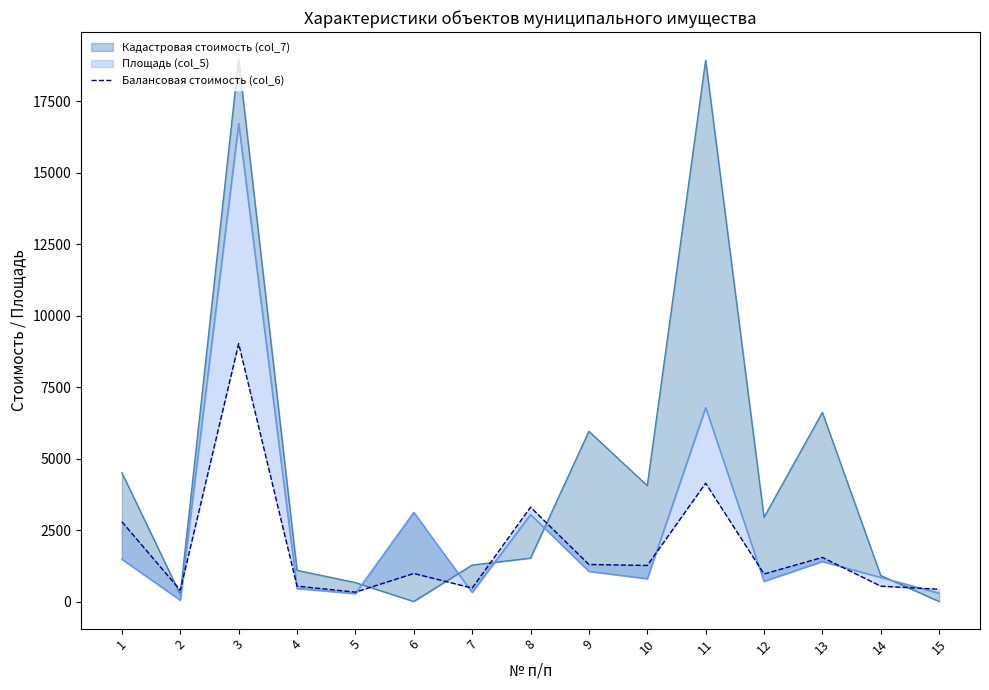

What is the value of the 14th point from the left?

537.5